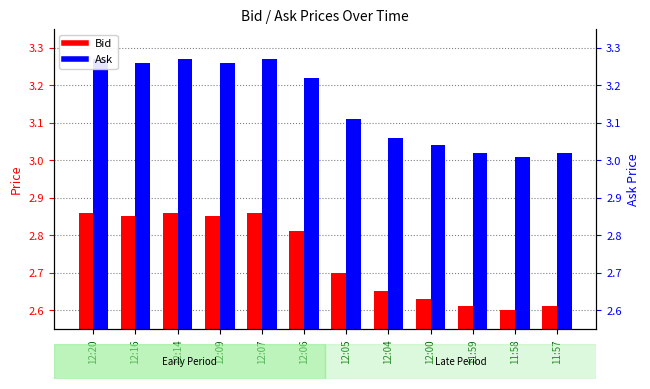

What is the average value of the Ask series?

3.2